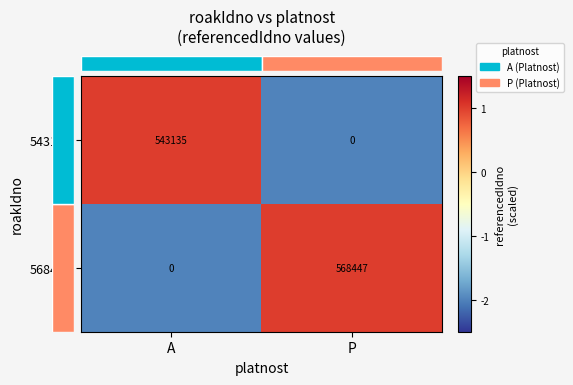

The value of 568447 at P is 814882. True or false?

False